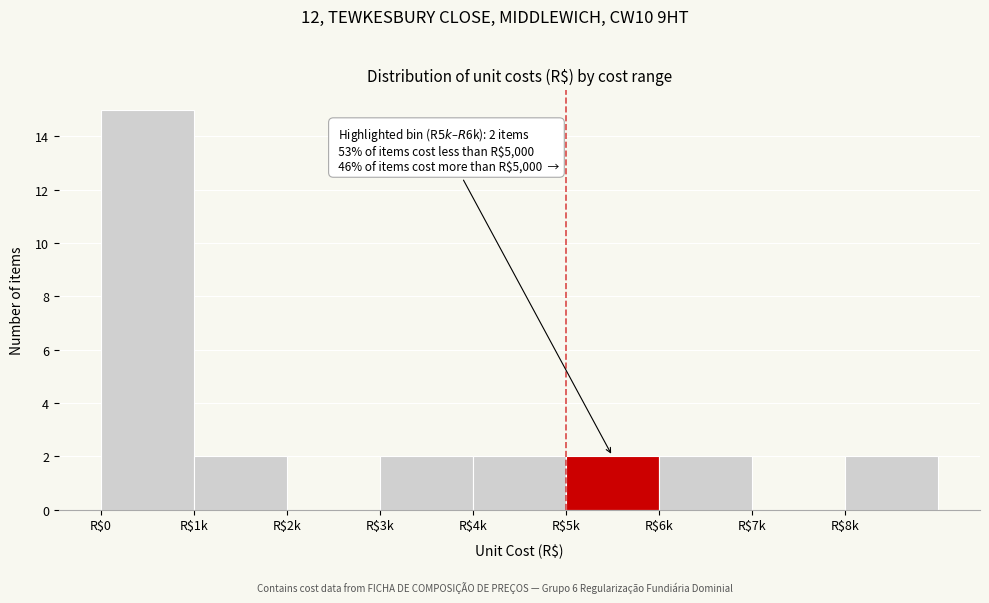

What is the maximum value shown in the chart?

15